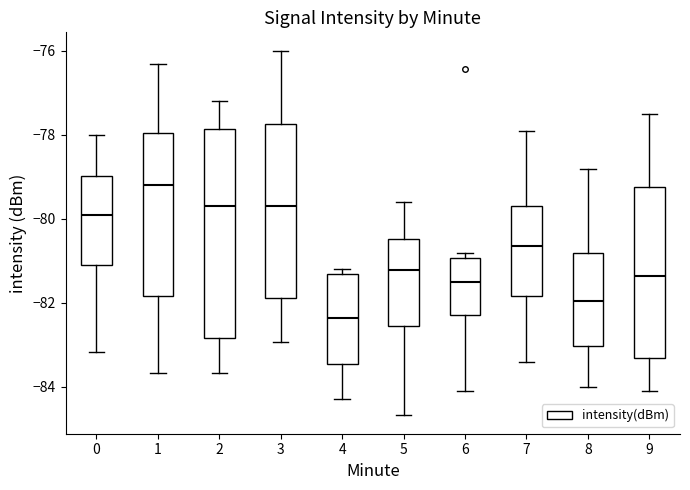

Where does the upper whisker of the box at x = 9 end on the y-axis? The values are not printed on the chart, so give them approximately, as read against the axis.

-77.4